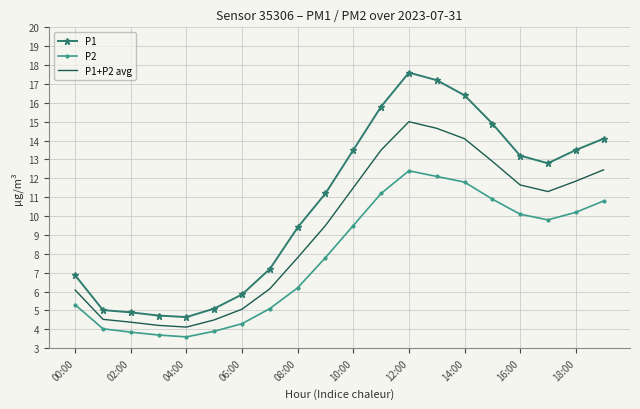

Rank the series by their maximum value, from lowest to highest.

P2, P1+P2 avg, P1